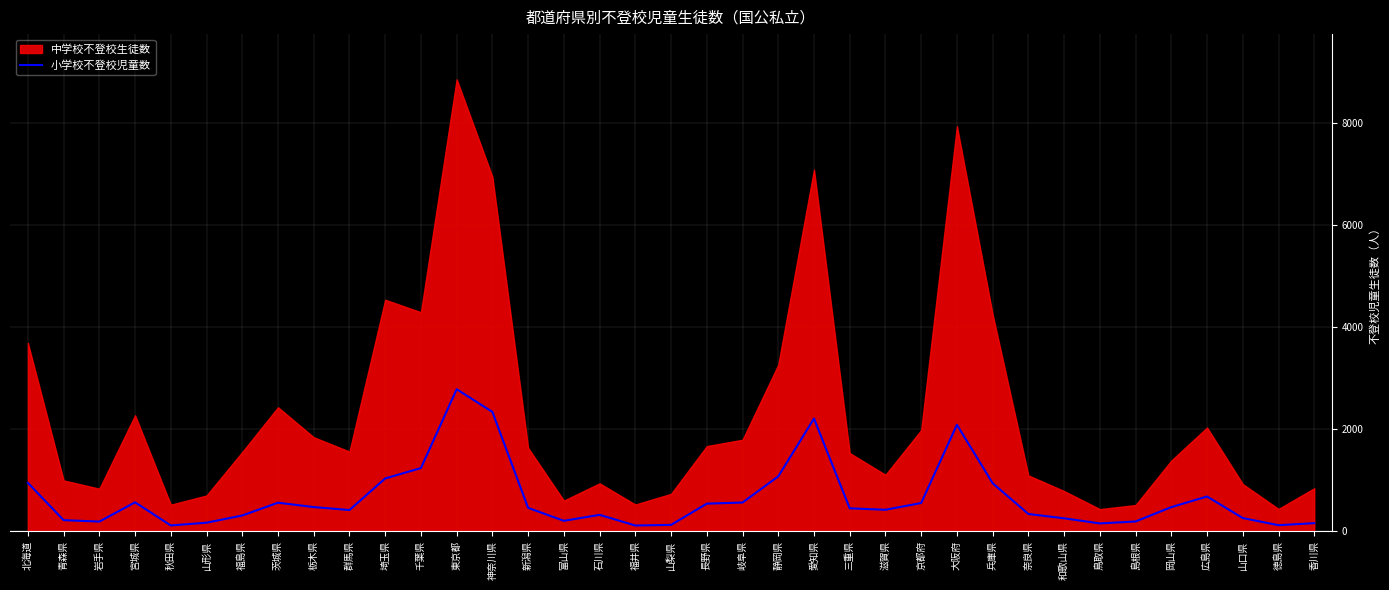

What is the average value?

650